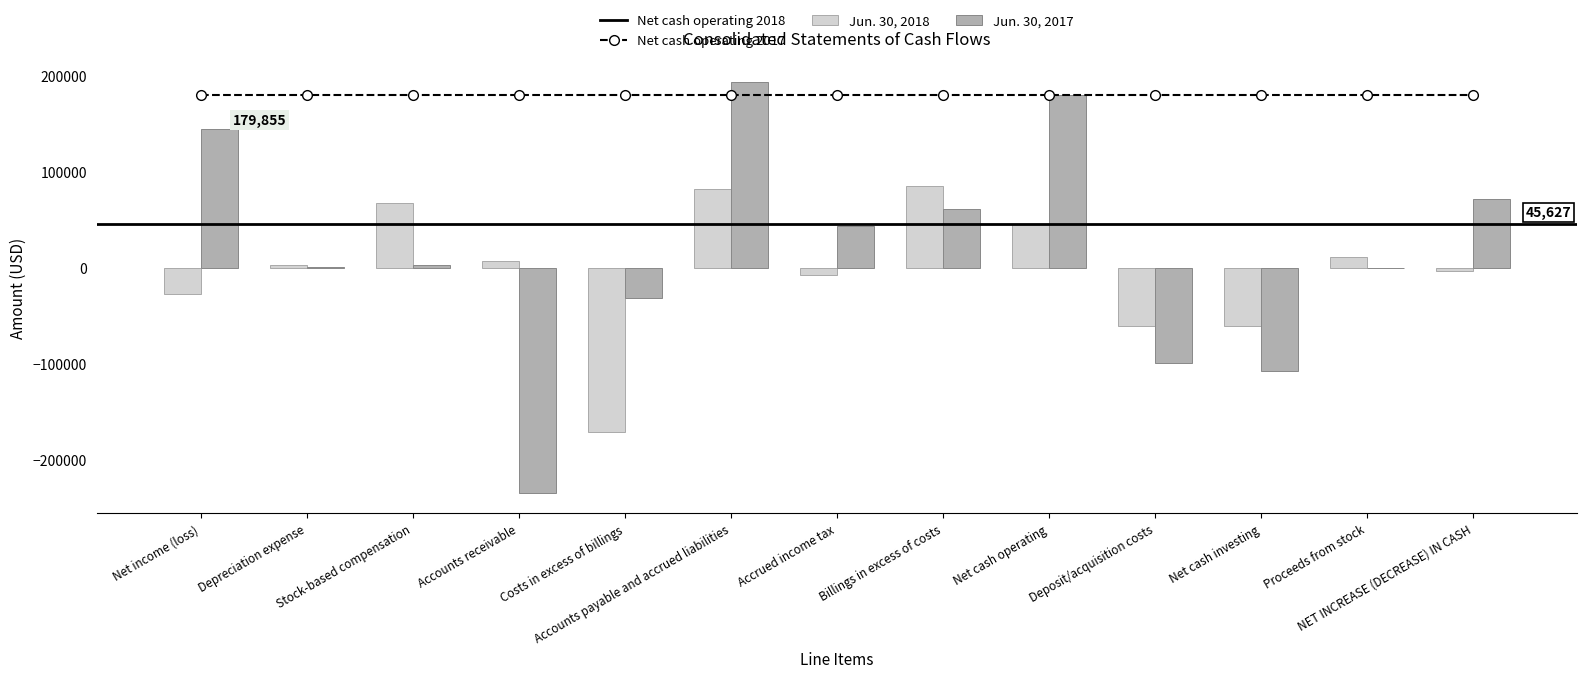

The Jun. 30, 2018 series shows -91685 at Costs in excess of billings. True or false?

False